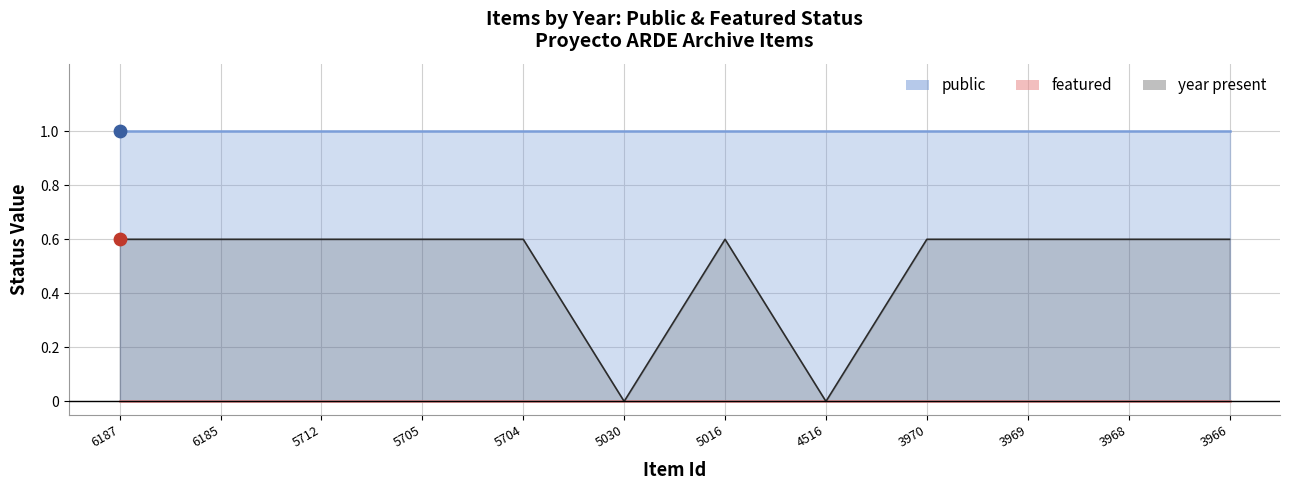

At which category is the sum across all series the highest?

6187